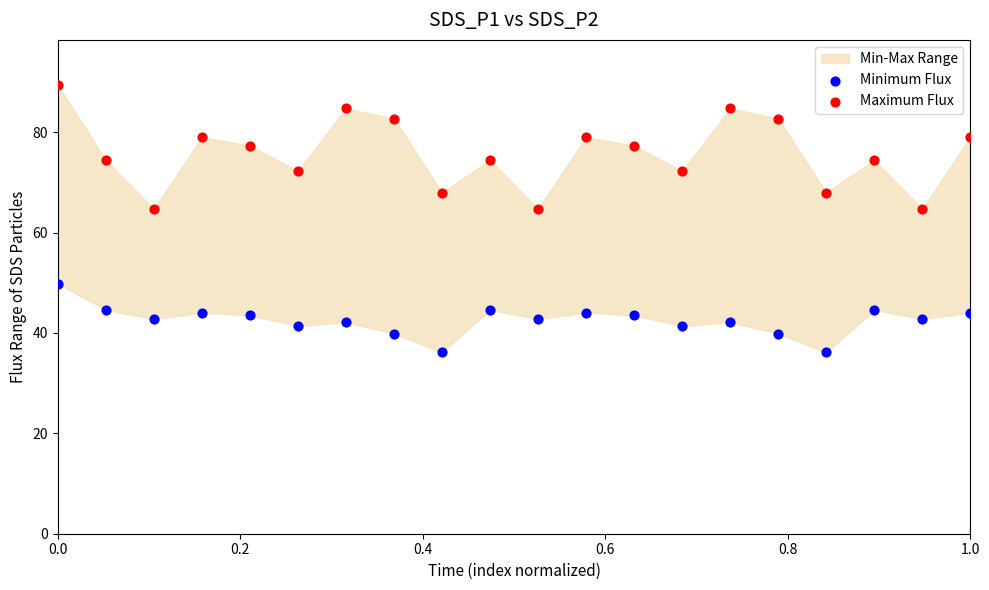

Which series has the widest spread of Y values?

Maximum Flux